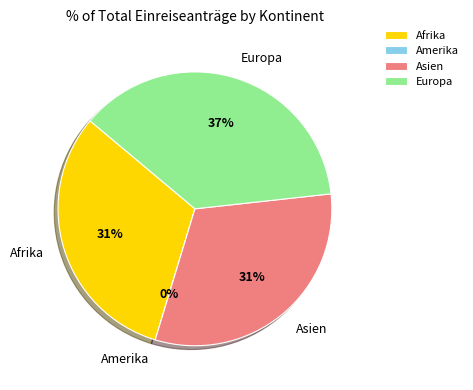

Which category has the smallest portion of the pie?

Amerika